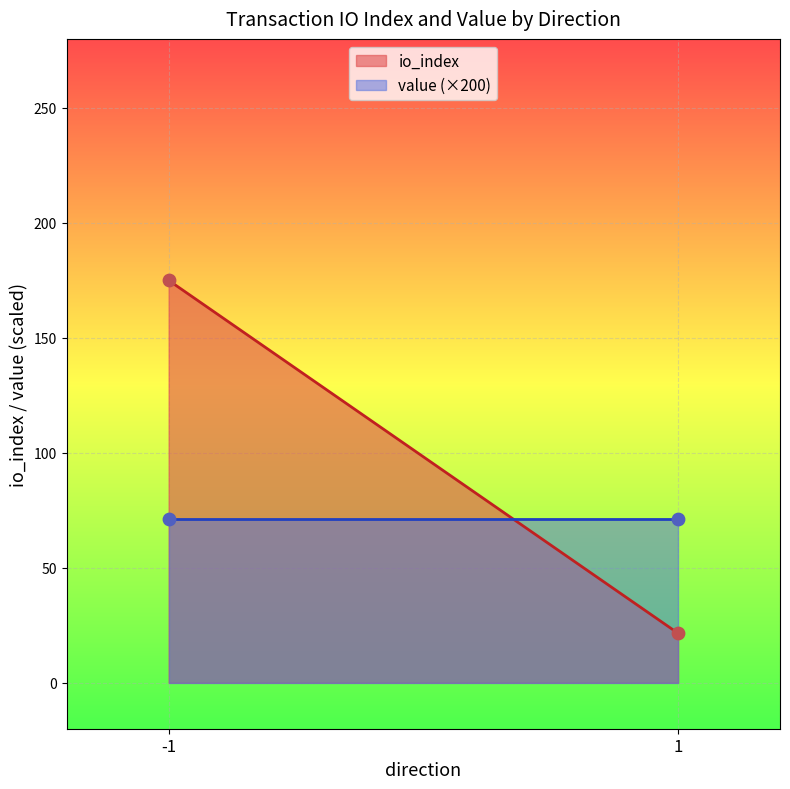

At how many categories does at least one series exceed 167?

1